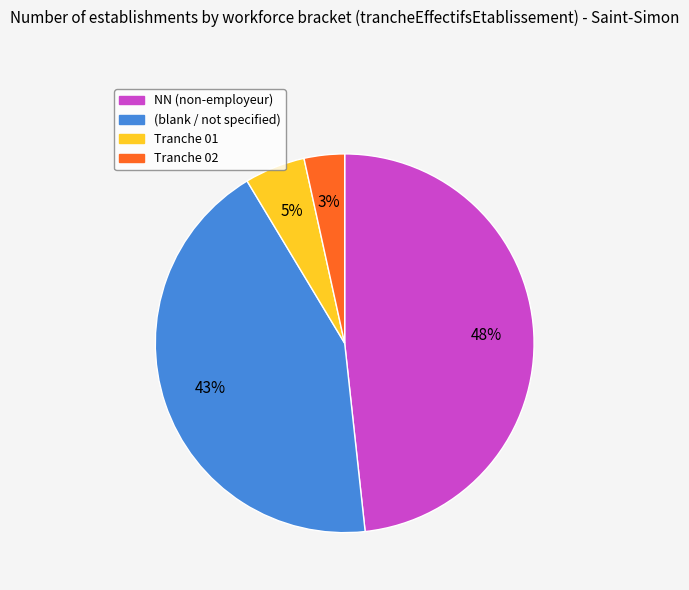

Count the number of slices in the pie.

4